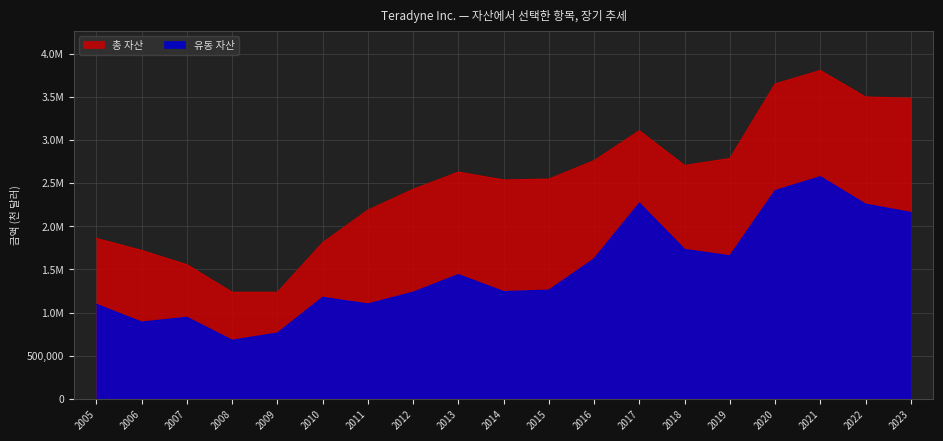

True or false: 총 자산 and 유동 자산 cross at least once.

False